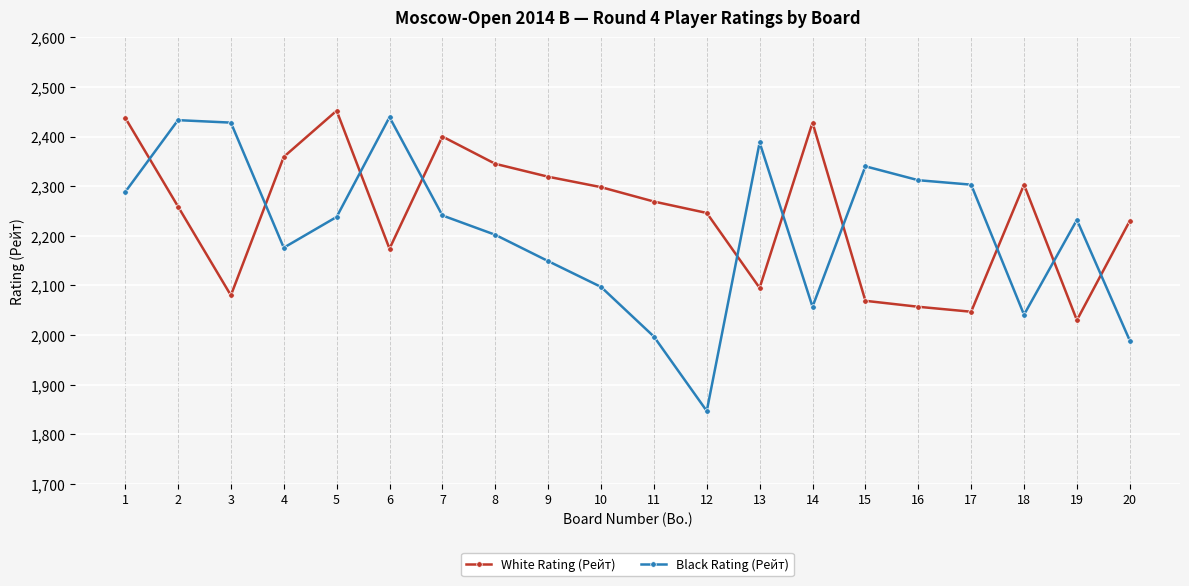

True or false: White Rating (Рейт) has a value of 3938 at 14.

False